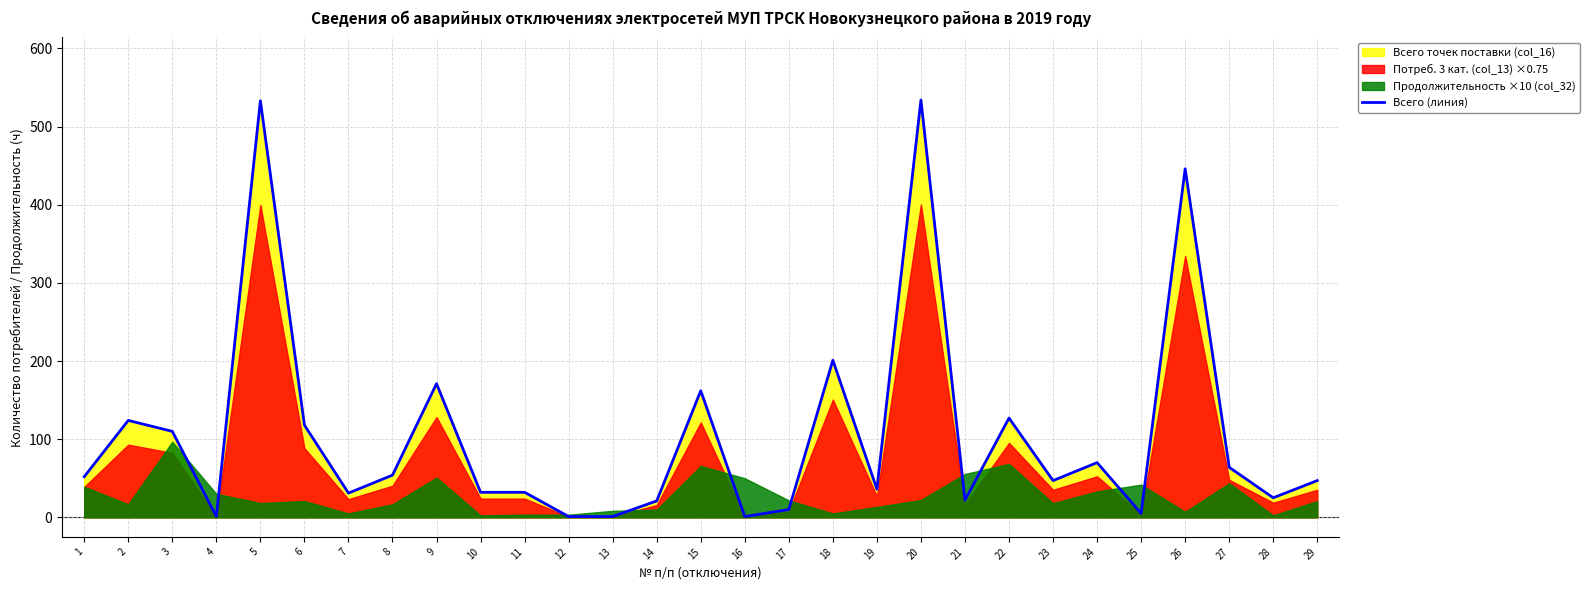

List the labels in order of value, largest first.

20, 5, 26, 18, 9, 15, 22, 2, 6, 3, 24, 27, 8, 1, 23, 29, 19, 10, 11, 7, 28, 21, 14, 17, 25, 4, 12, 13, 16